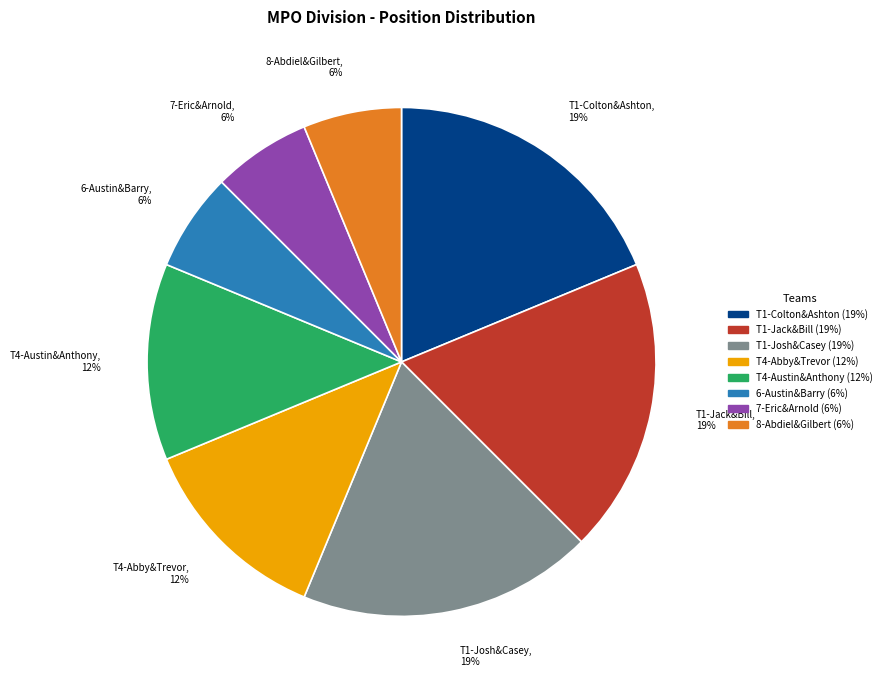

To the nearest percent, what portion does 7-Eric&Arnold, 6% represent?

6%